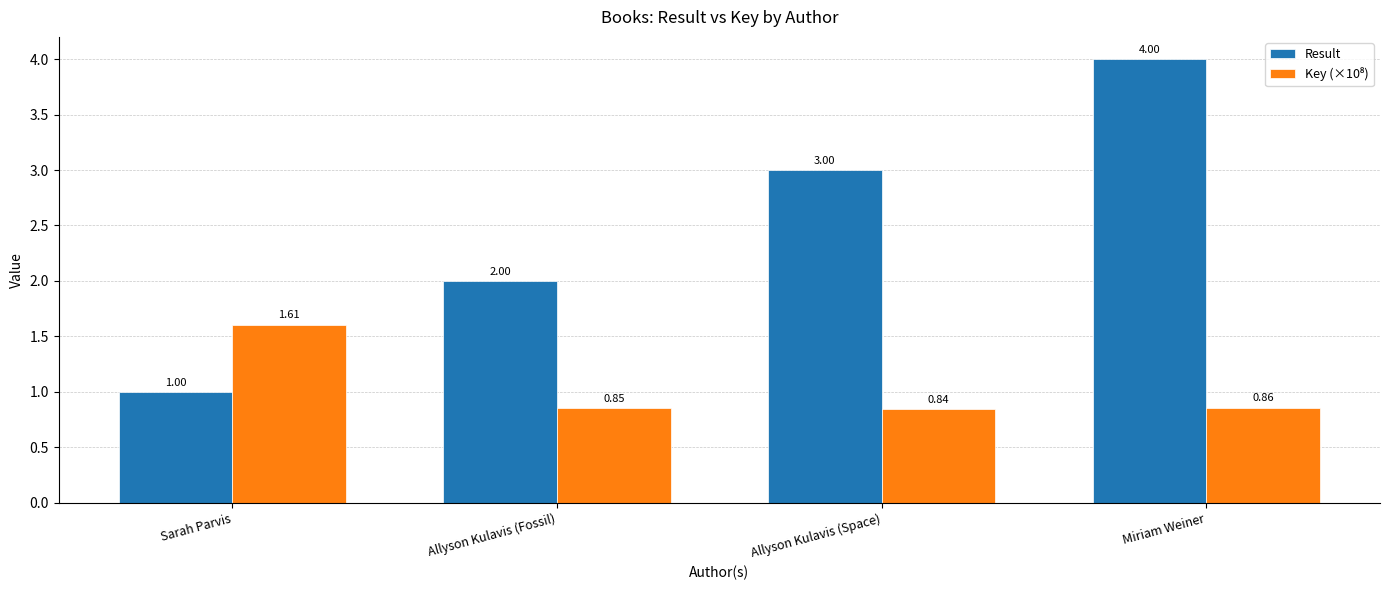

What is the total value across all series at Allyson Kulavis (Fossil)?

2.9